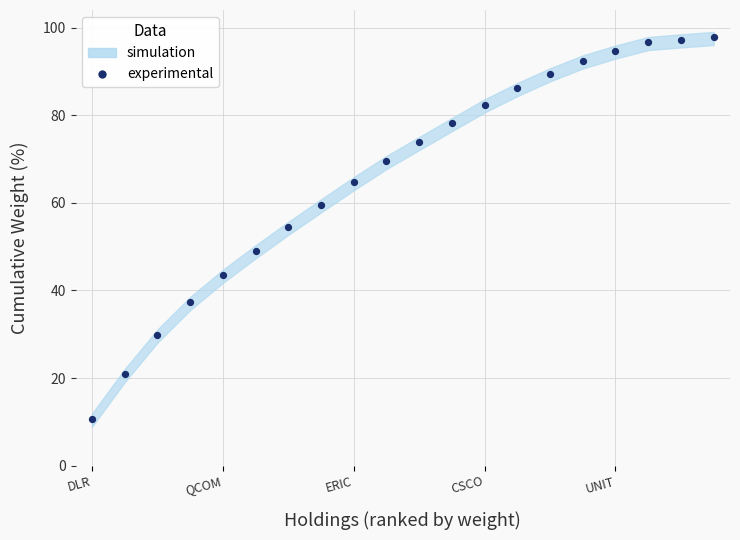

What is the range of Y values (max minus min)?

87.2